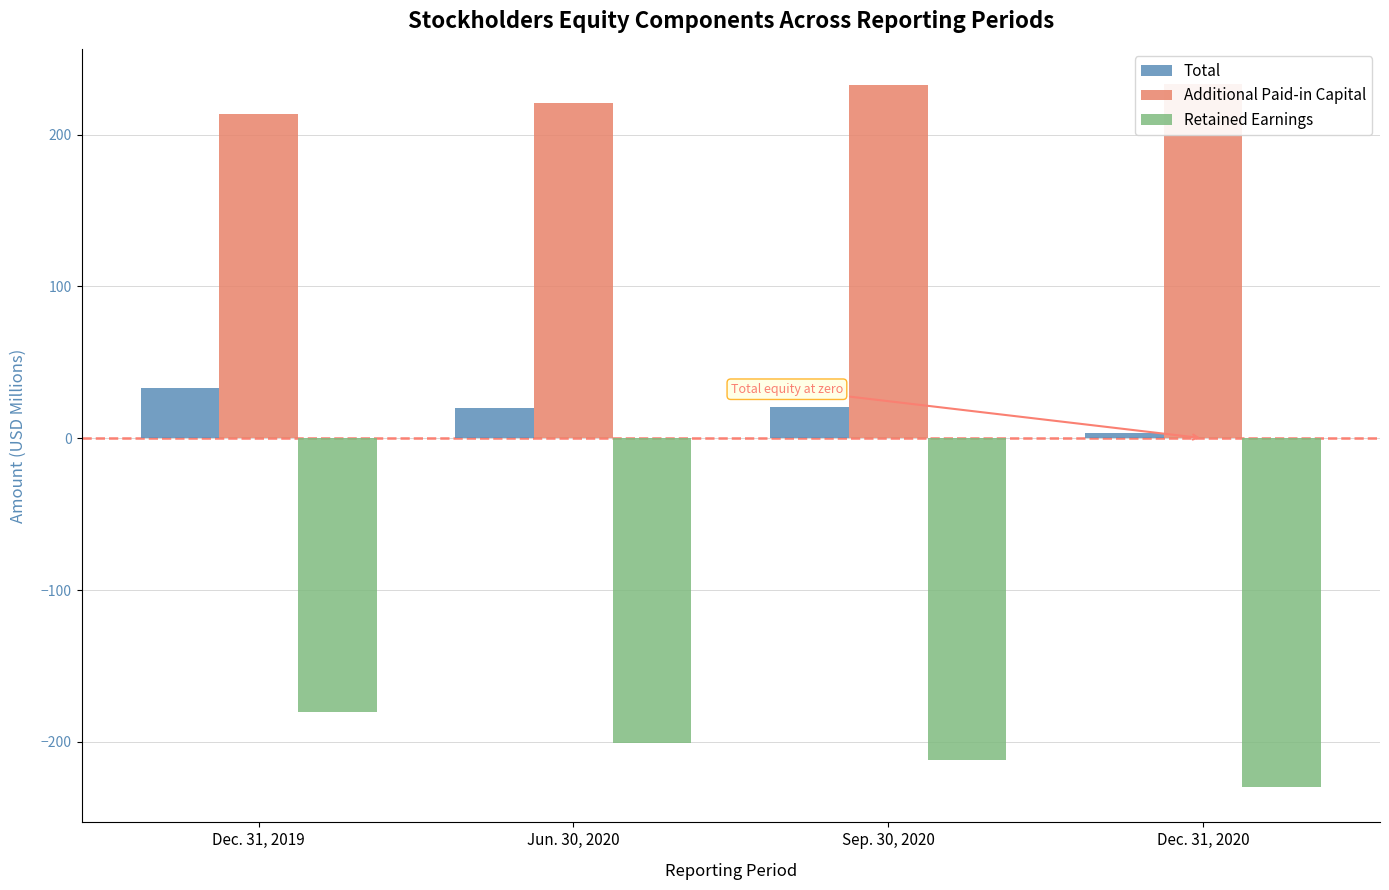

True or false: Total has a value of 12.5 at Dec. 31, 2019.

False